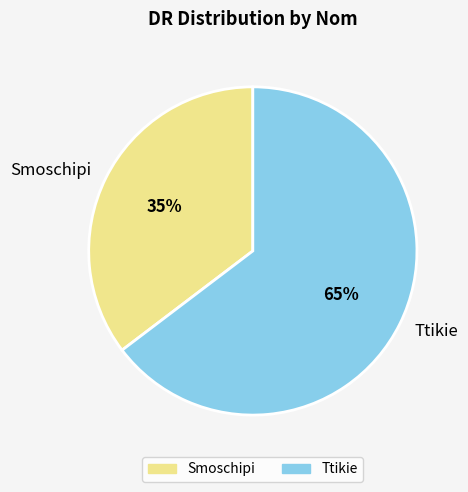

To the nearest percent, what is the average slice percentage?

50%